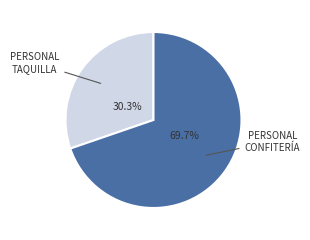

Is there any slice that represents more than half of the pie?

Yes